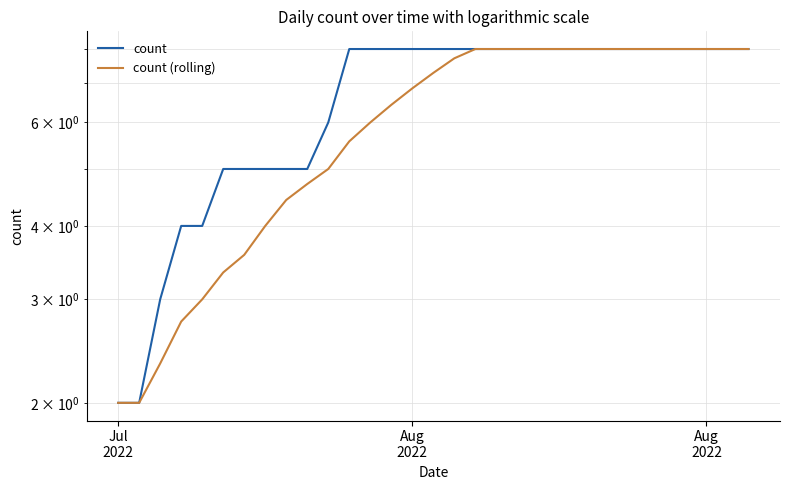

What is the difference between the maximum and minimum values in the count (rolling) series?

6.0